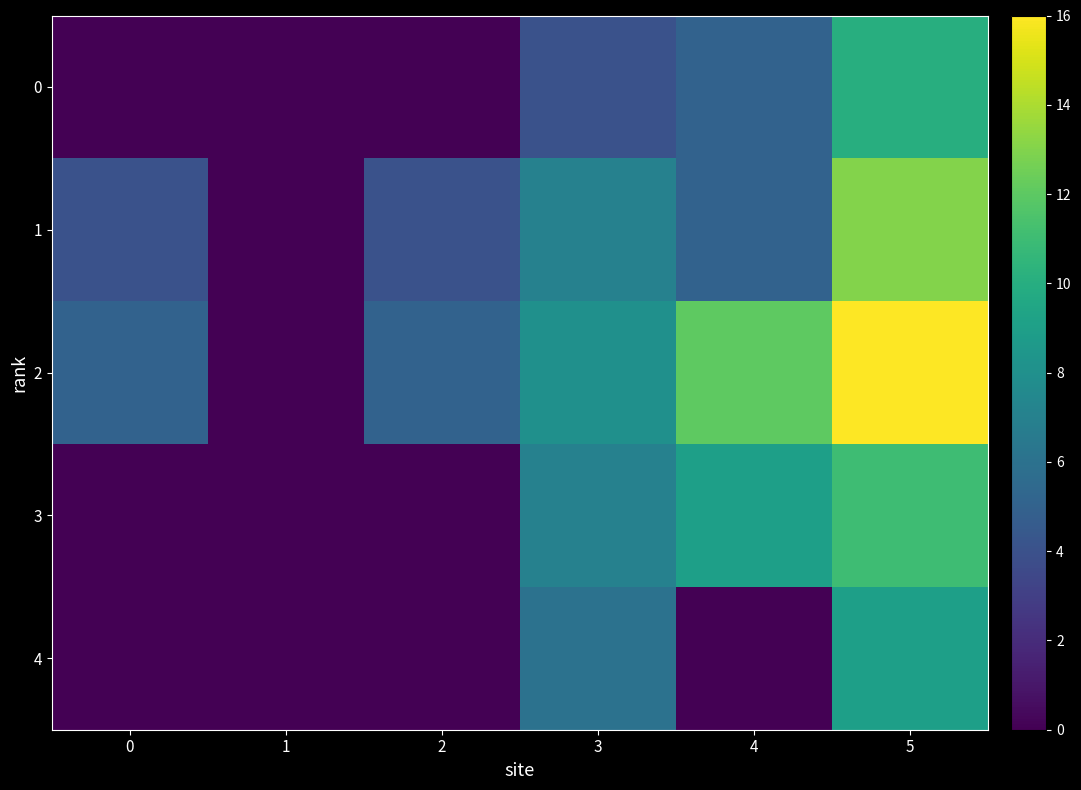

How many categories are shown in the chart?

6